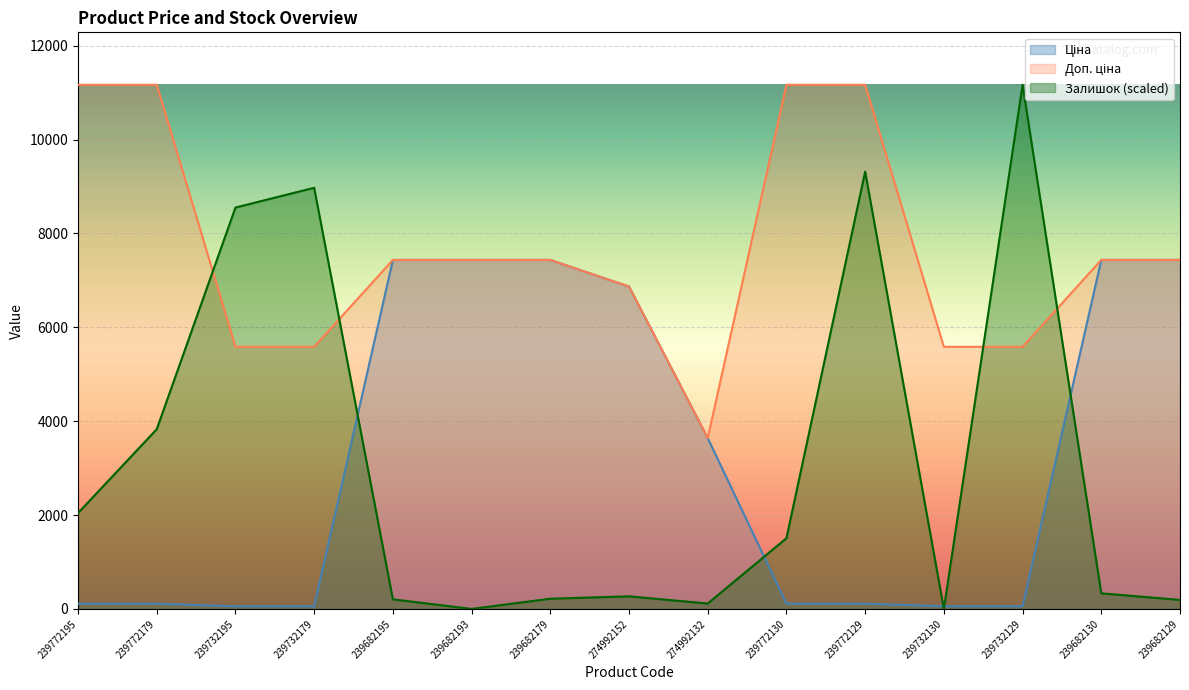

What is the average value of the Залишок series?

3114.6